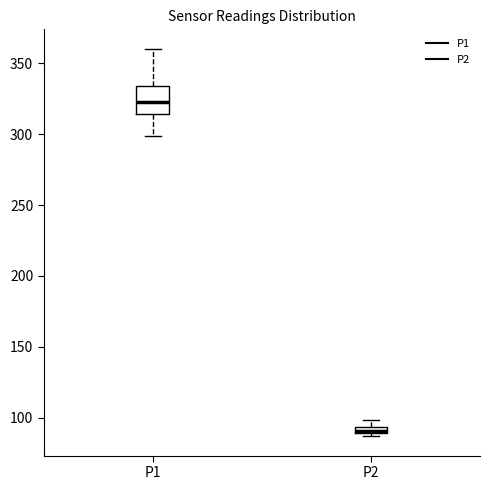

Comparing the boxes themselves (not the whiskers), which one is the tallest?

P1